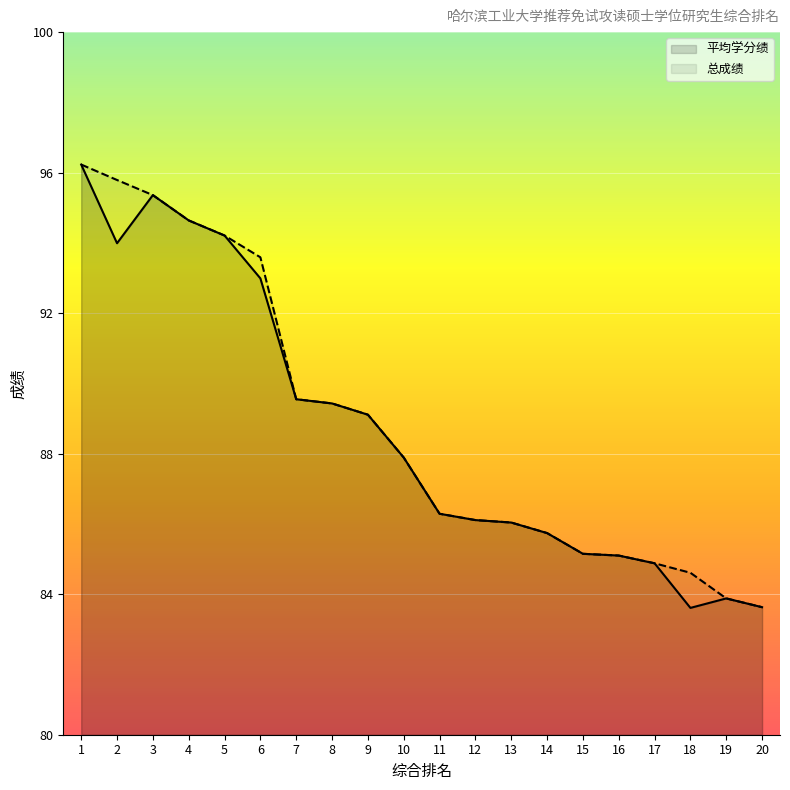

True or false: 总成绩 and 平均学分绩 cross at least once.

False